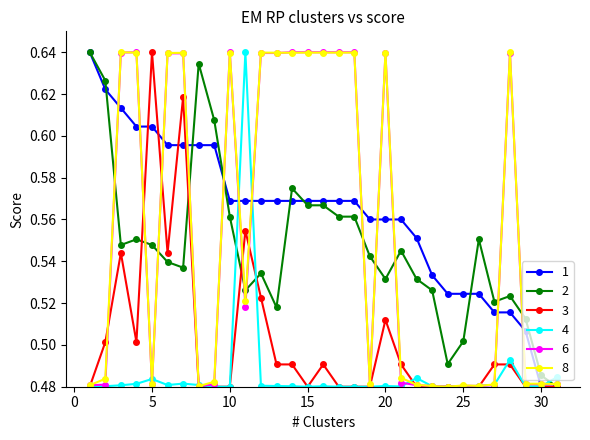

True or false: 8 has more than 1 interior local peaks.

True